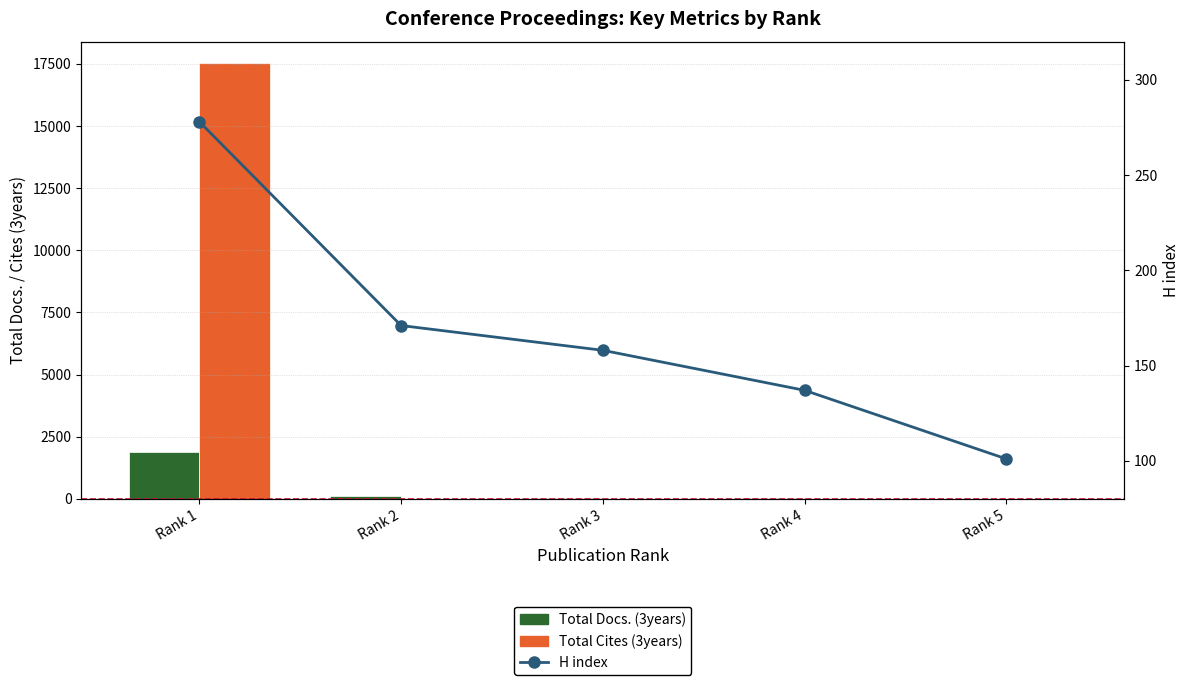

Reading right to left, transcribe all the data shown in this chart.

Total Docs. (3years): 16	33	53	125	1906
Total Cites (3years): 0	0	0	0	17520
H index: 101	137	158	171	278